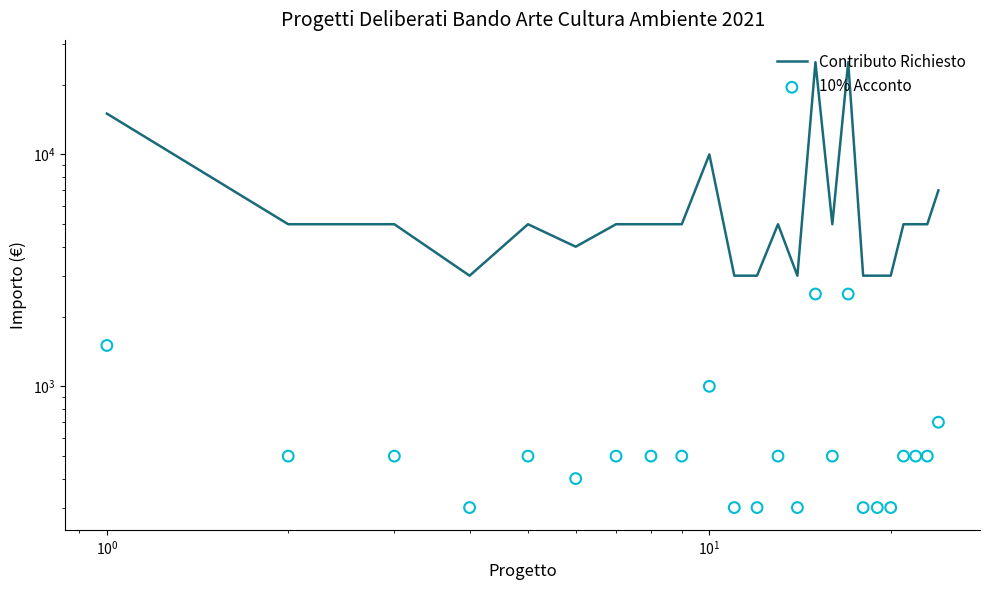

What are all the series names shown in the legend?

Contributo Richiesto, 10% Acconto